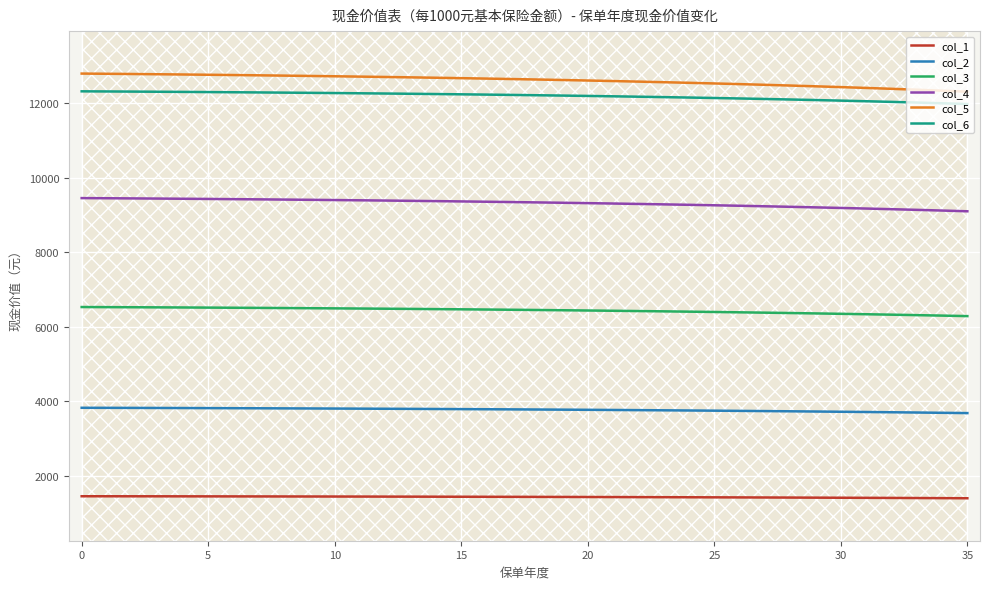

Reading right to left, what are all the values shown in this chart?

col_1: 1398.9	1401.9	1404.8	1407.5	1410.1	1412.6	1415.0	1417.3	1419.5	1421.6	1423.6	1425.5	1427.3	1429.1	1430.8	1432.4	1434.0	1435.4	1436.8	1438.2	1439.5	1440.7	1441.9	1443.0	1444.1	1445.2	1446.1	1447.1	1448.0	1448.8	1449.7	1450.4	1451.2	1451.8	1452.3	1452.8
col_2: 3685.2	3693.1	3700.6	3707.8	3714.7	3721.2	3727.6	3733.6	3739.3	3744.9	3750.2	3755.2	3760.1	3764.7	3769.2	3773.4	3777.5	3781.4	3785.1	3788.7	3792.1	3795.3	3798.5	3801.4	3804.3	3807.0	3809.6	3812.1	3814.5	3816.7	3818.9	3821.0	3822.9	3824.7	3826.3	3827.6
col_3: 6288.9	6302.4	6315.2	6327.5	6339.3	6350.5	6361.3	6371.6	6381.4	6390.9	6399.9	6408.5	6416.8	6424.8	6432.4	6439.6	6446.5	6453.2	6459.5	6465.6	6471.4	6477.0	6482.4	6487.4	6492.3	6496.9	6501.4	6505.6	6509.7	6513.5	6517.2	6520.8	6524.2	6527.3	6530.2	6532.6
col_4: 9103.6	9123.1	9141.8	9159.6	9176.7	9192.9	9208.6	9223.5	9237.8	9251.4	9264.5	9277.0	9289.0	9300.5	9311.5	9322.0	9332.1	9341.7	9350.9	9359.7	9368.1	9376.2	9384.0	9391.3	9398.3	9405.1	9411.5	9417.6	9423.6	9429.1	9434.5	9439.7	9444.6	9449.1	9453.5	9457.3
col_5: 12314.8	12341.5	12367.1	12391.5	12414.9	12437.2	12458.6	12479.1	12498.7	12517.4	12535.3	12552.4	12568.9	12584.6	12599.7	12614.1	12627.9	12641.1	12653.7	12665.8	12677.3	12688.4	12699.1	12709.2	12718.8	12728.1	12736.9	12745.3	12753.5	12761.2	12768.5	12775.7	12782.5	12788.8	12794.9	12800.4
col_6: 11983.4	12003.4	12022.5	12040.6	12057.9	12074.2	12089.8	12104.5	12118.6	12132.0	12144.8	12156.9	12168.5	12179.6	12190.1	12200.1	12209.7	12218.8	12227.4	12235.7	12243.5	12251.0	12258.2	12264.9	12271.4	12277.5	12283.3	12288.9	12294.2	12299.2	12303.9	12308.5	12312.8	12316.8	12320.5	12323.9